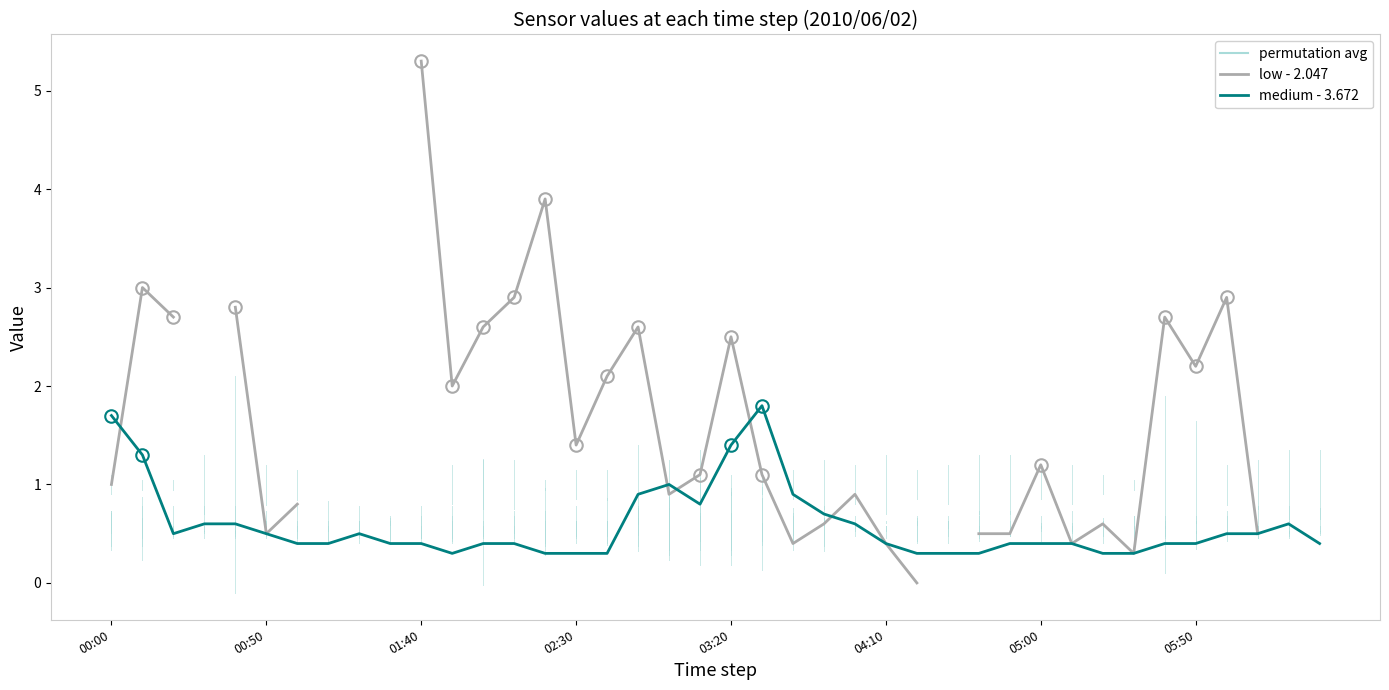

At how many categories does at least one series exceed 4?

1